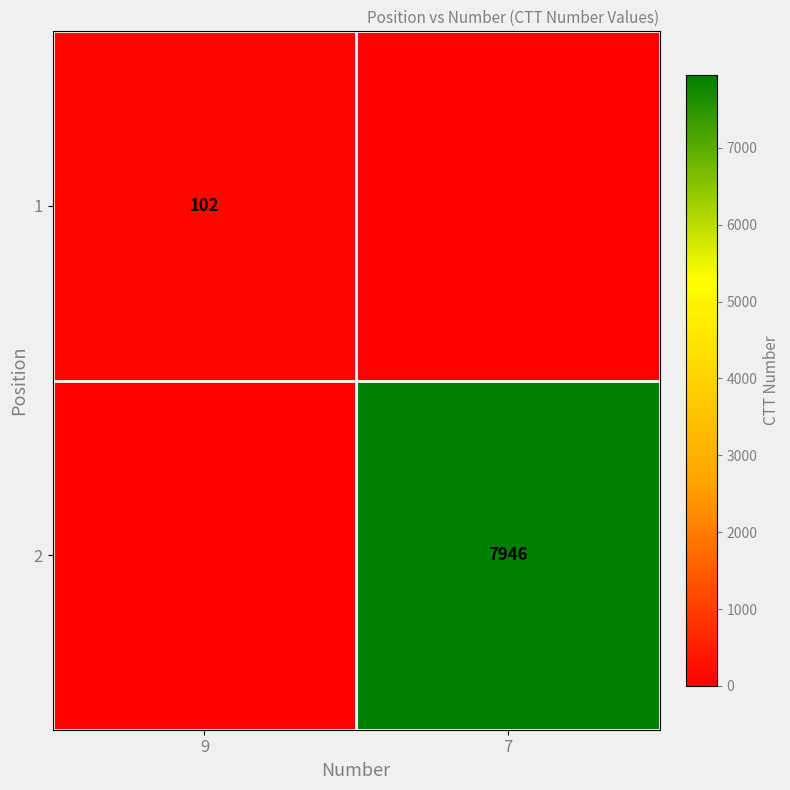

Is the value of 2 at 7 greater than the value of 1 at 9?

Yes